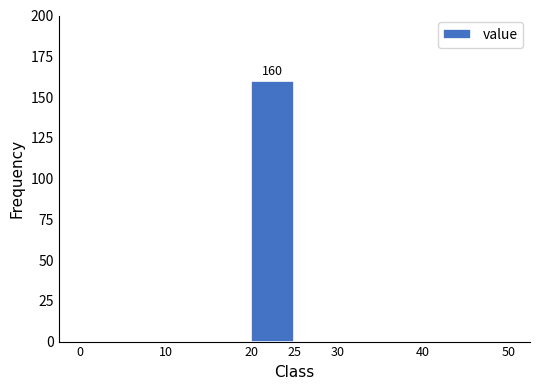

Over which range of the x-axis is the bar tallest?

20 to 25